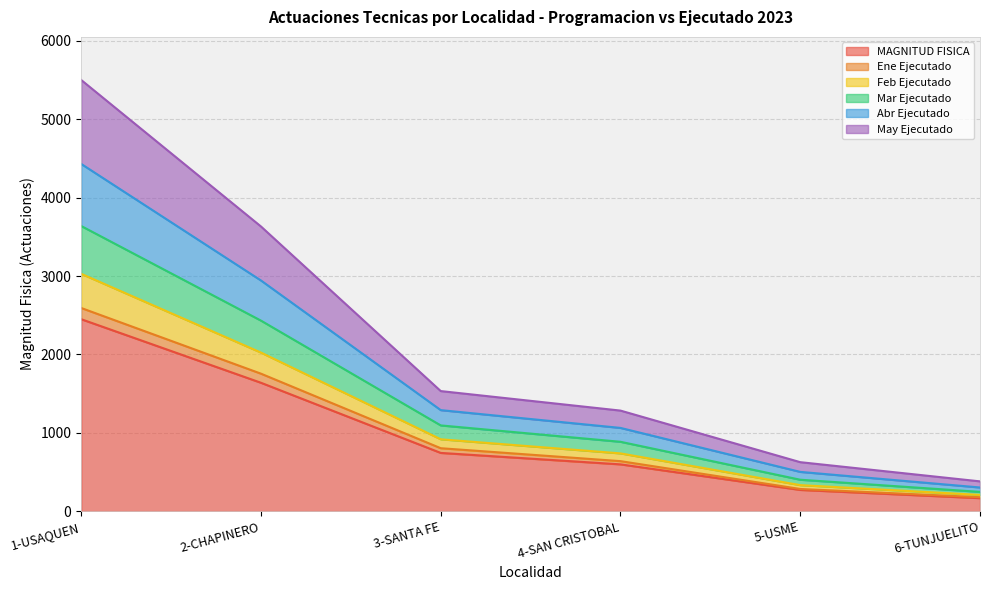

At which category is the sum across all series the highest?

1-USAQUEN